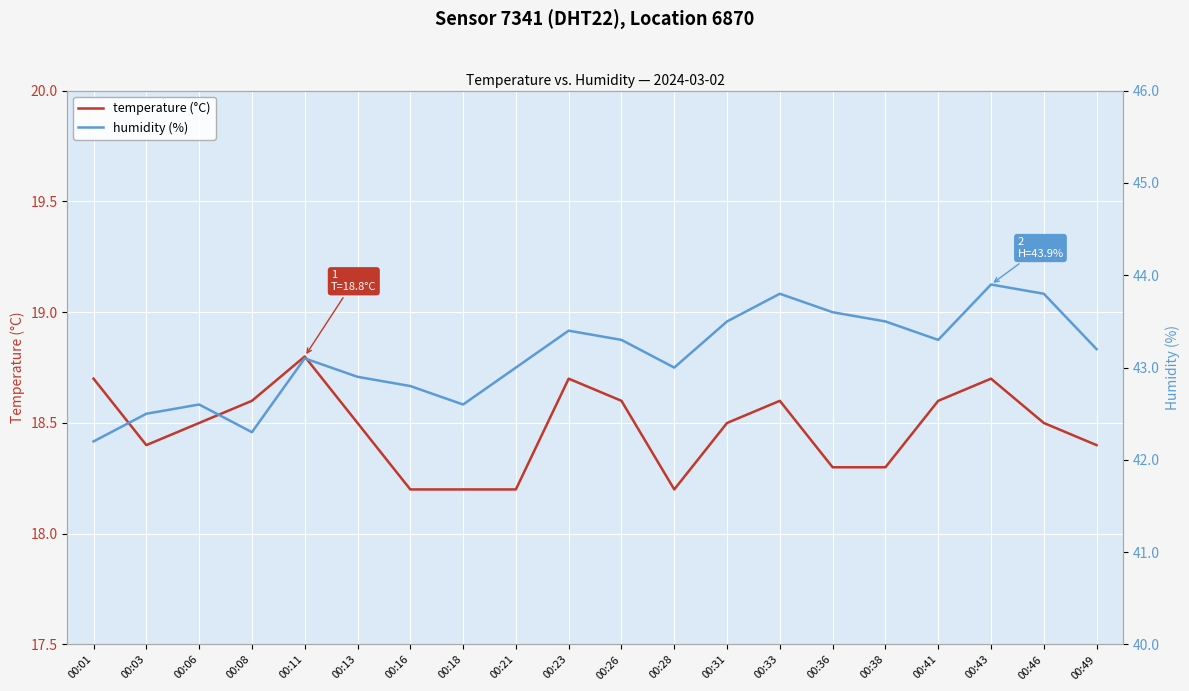

How many lines are shown in the chart?

2